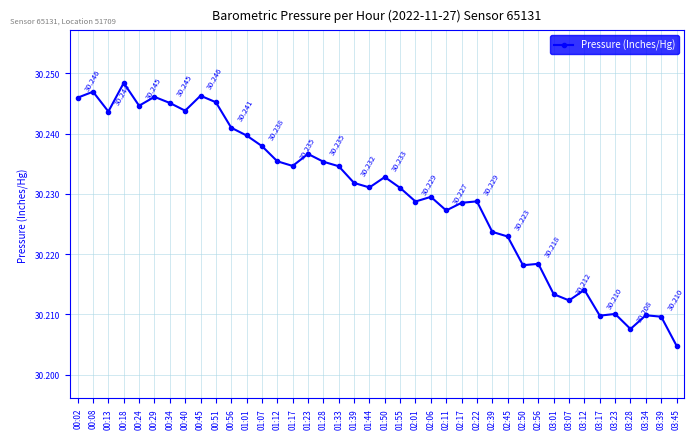

The chart shows a value of 14.7 at 01:01. True or false?

False